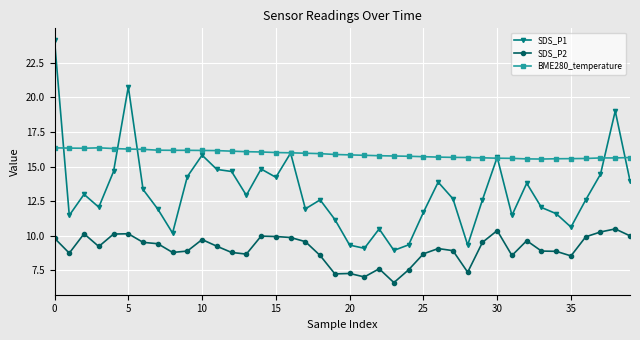

True or false: SDS_P1 has more than 2 points higher than both neighbors.

True